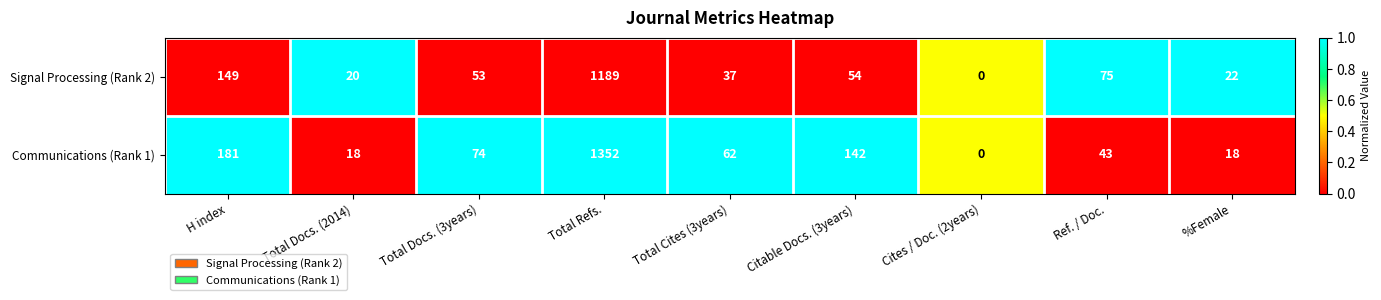

Which series has the largest total across all categories?

Communications (Rank 1)